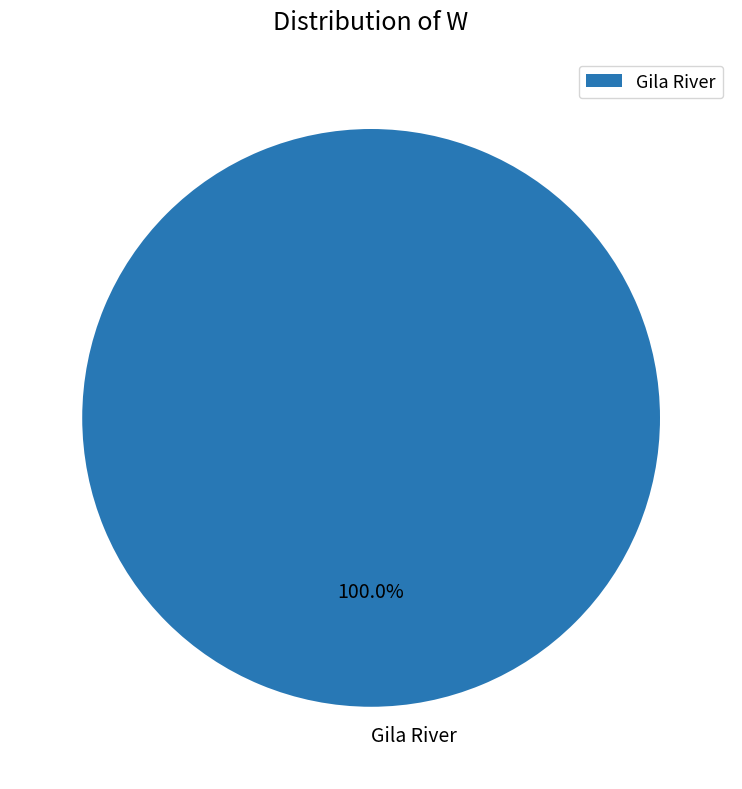

The Gila River slice represents 100% of the pie. True or false?

True